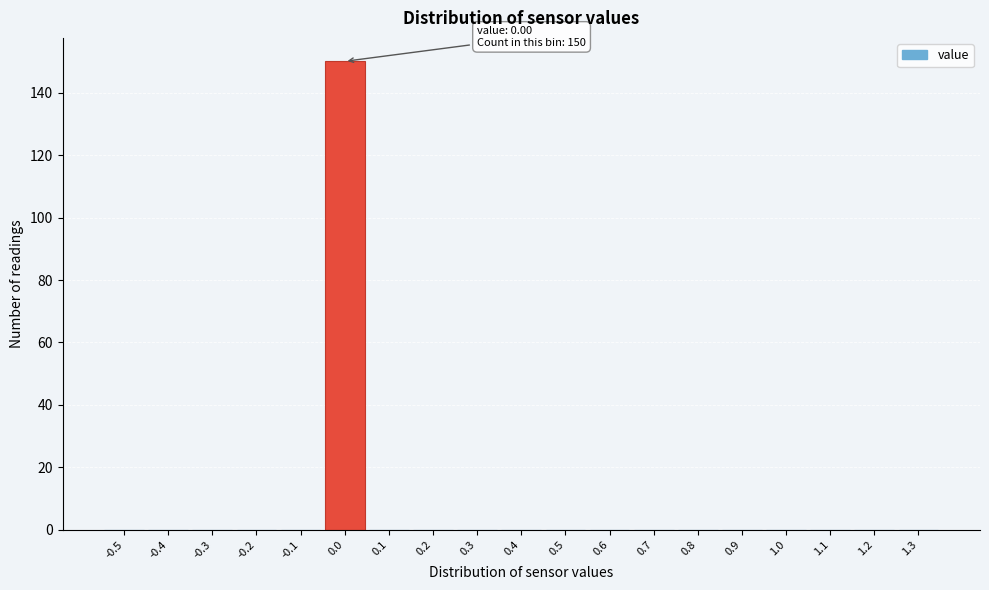

Reading left to right, list all the values displayed in this chart.

-0.5=0	-0.4=0	-0.3=0	-0.2=0	-0.1=0	0.0=150	0.1=0	0.2=0	0.3=0	0.4=0	0.5=0	0.6=0	0.7=0	0.8=0	0.9=0	1.0=0	1.1=0	1.2=0	1.3=0